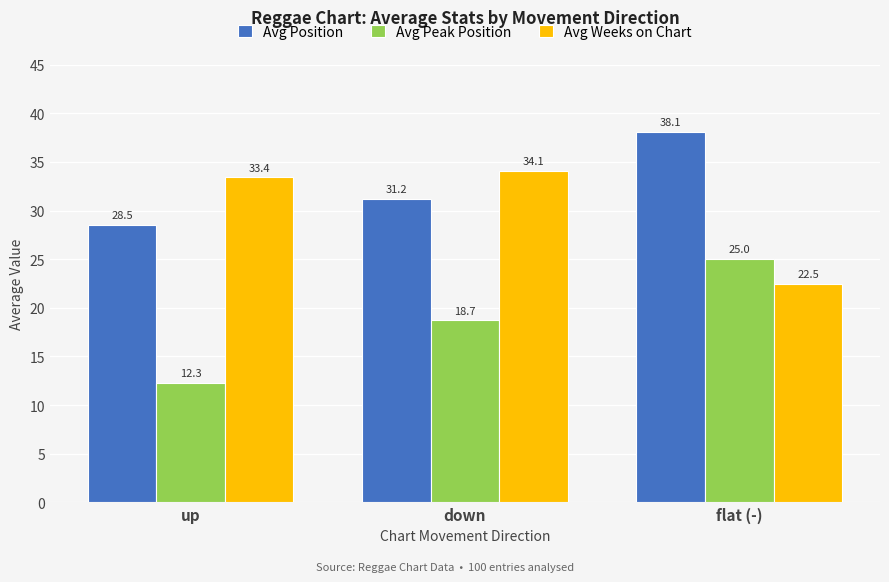

Reading right to left, what are all the values shown in this chart?

Avg Position: flat (-)=38.1	down=31.2	up=28.5
Avg Peak Position: flat (-)=25.0	down=18.7	up=12.3
Avg Weeks on Chart: flat (-)=22.5	down=34.1	up=33.4